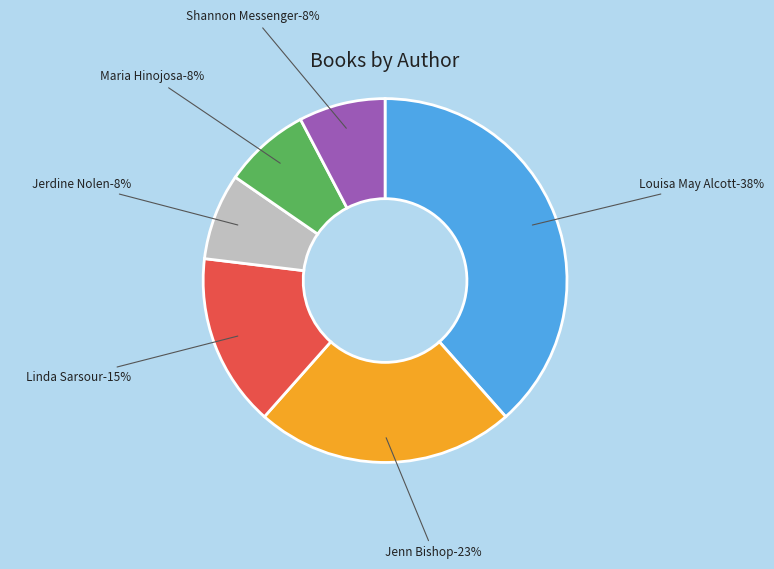

Is Jenn Bishop (150685320) the majority of the pie?

No